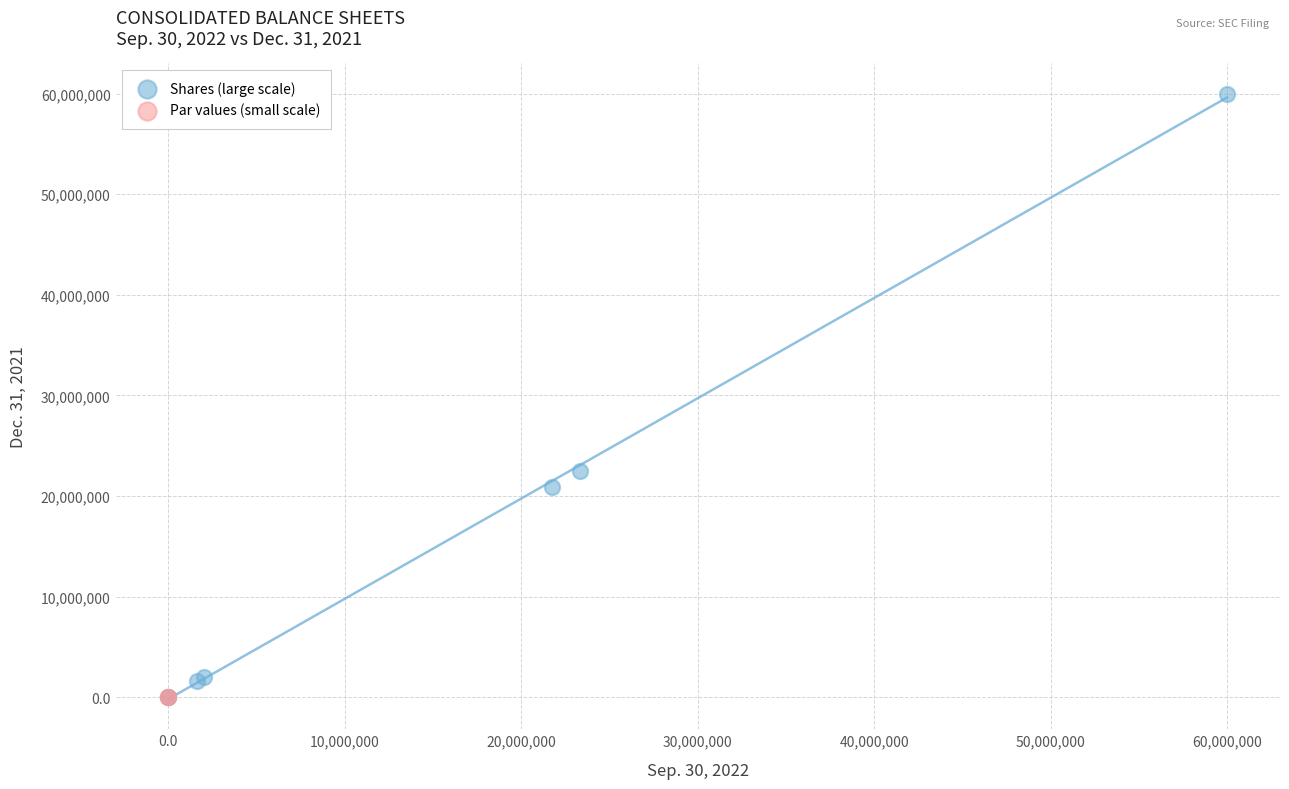

What are all the series names shown in the legend?

Shares (large scale), Par values (small scale)